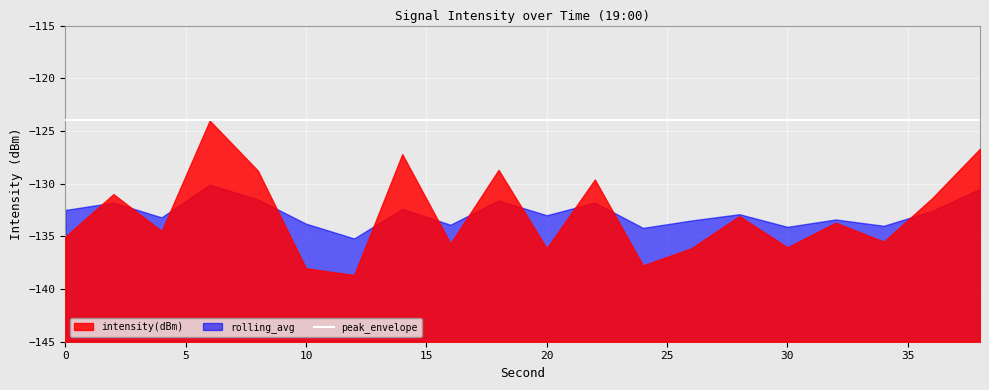

At how many categories does at least one series exceed -128?

20